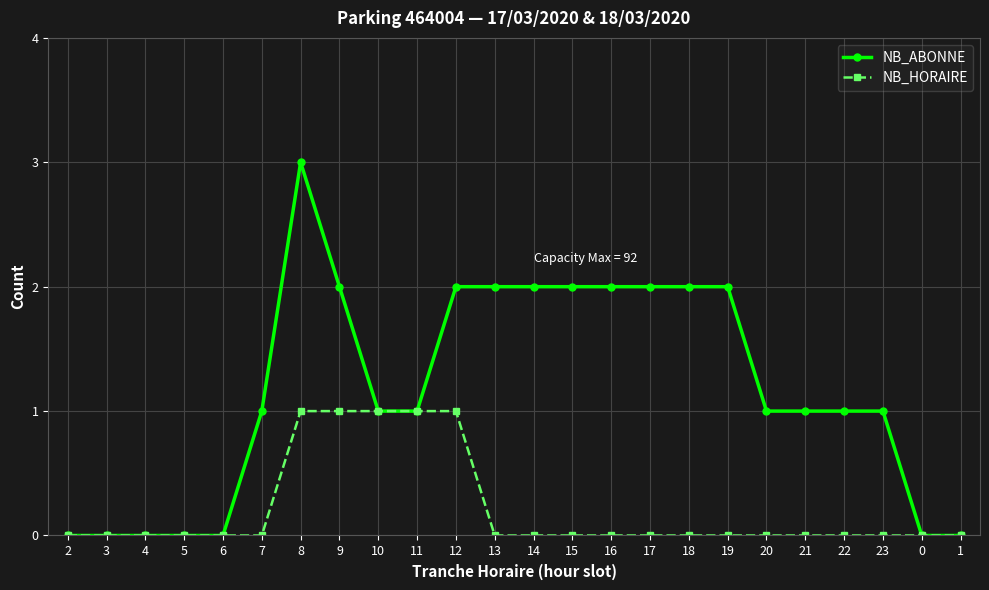

Rank the series by their maximum value, from lowest to highest.

NB_HORAIRE, NB_ABONNE